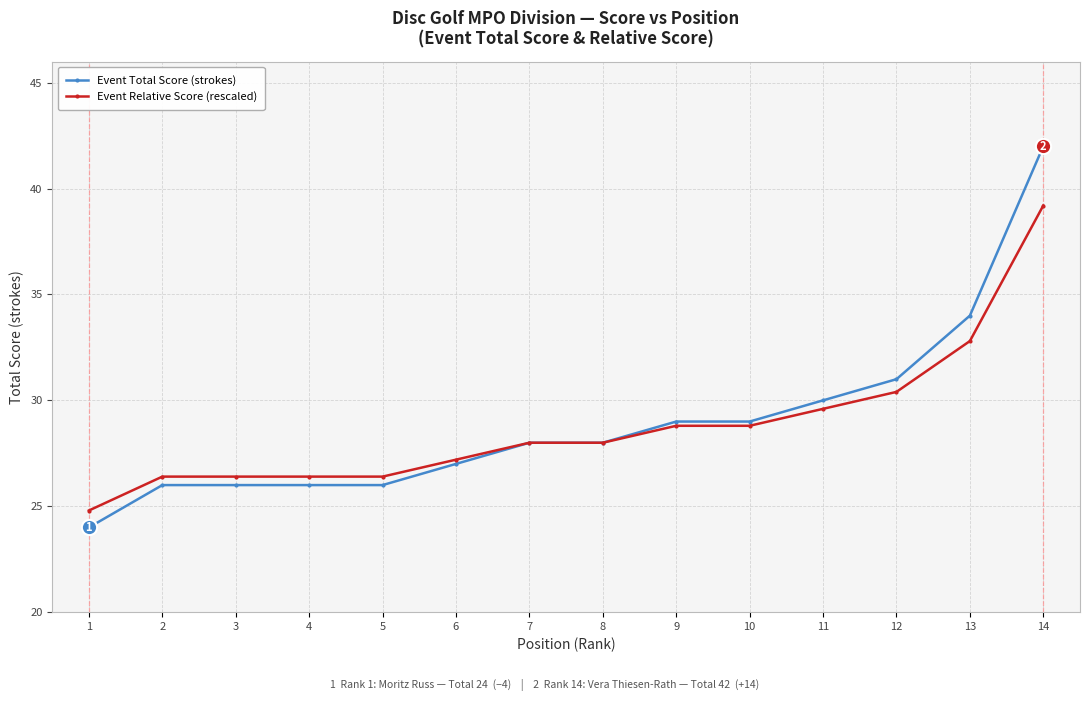

What is the minimum value shown in the chart?

24.0